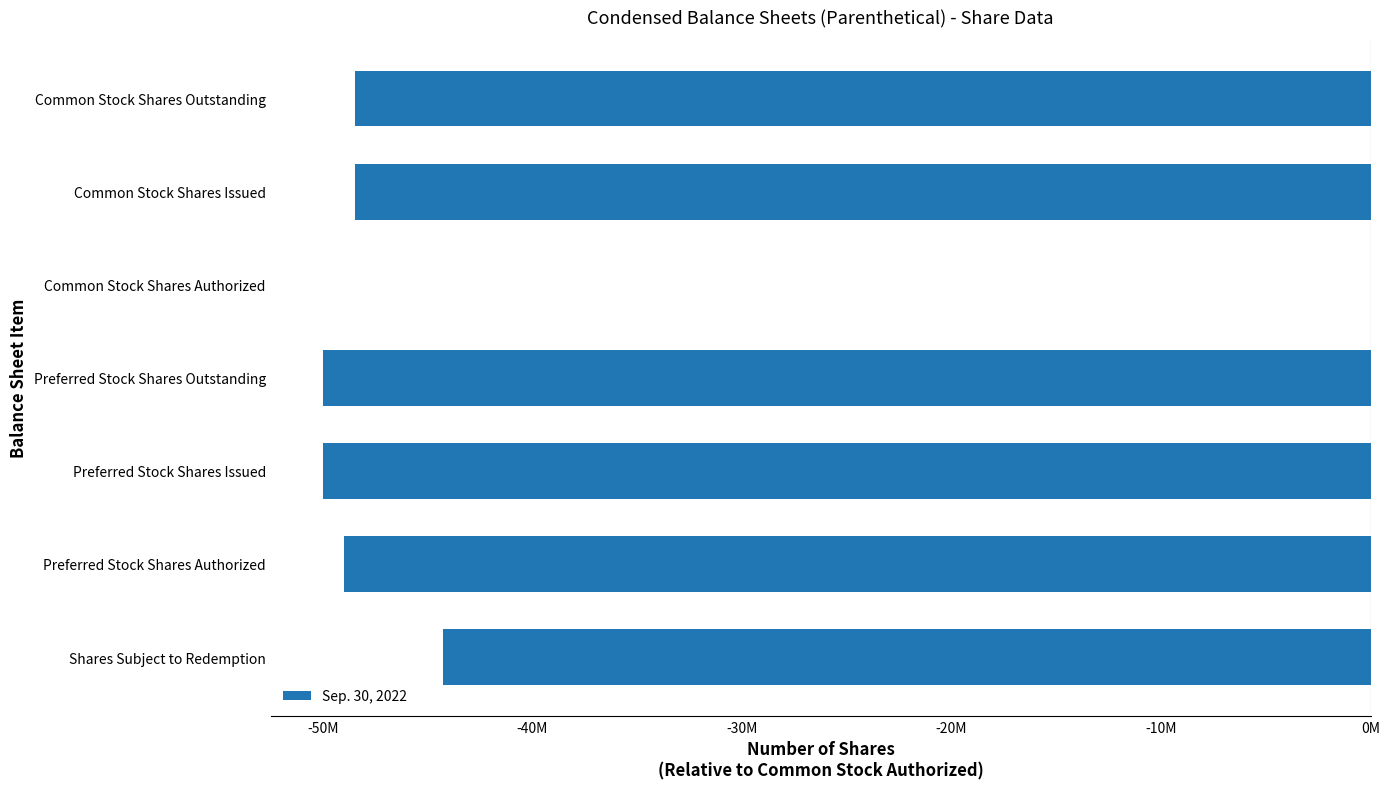

Are the bars horizontal?

Yes